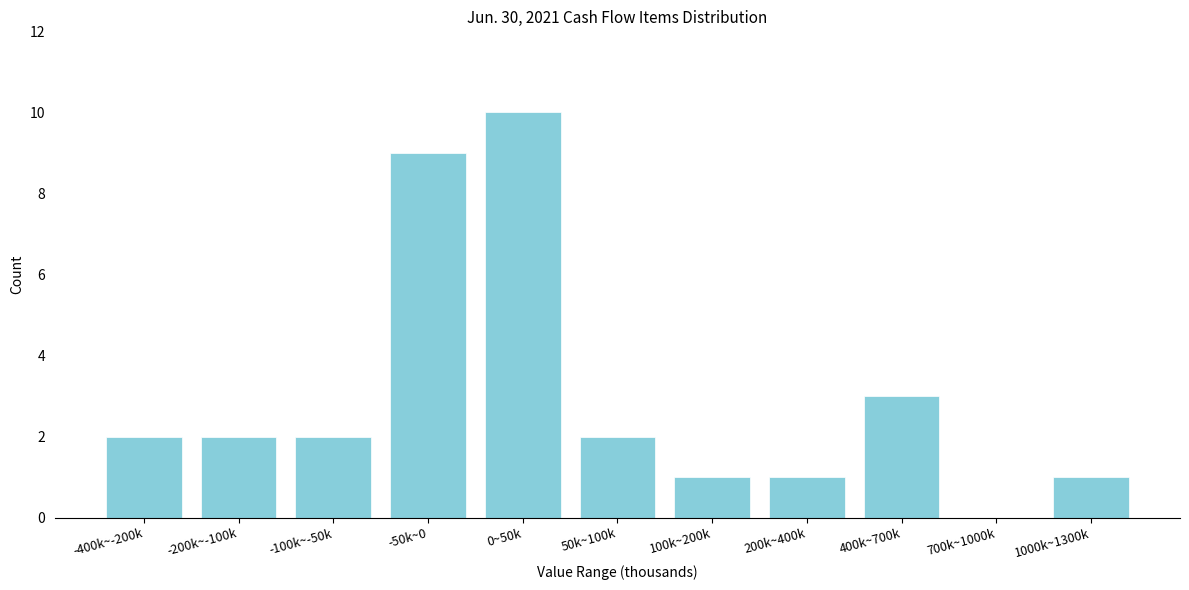

Reading right to left, transcribe all the data shown in this chart.

1000k~1300k=1	700k~1000k=0	400k~700k=3	200k~400k=1	100k~200k=1	50k~100k=2	0~50k=10	-50k~0=9	-100k~-50k=2	-200k~-100k=2	-400k~-200k=2